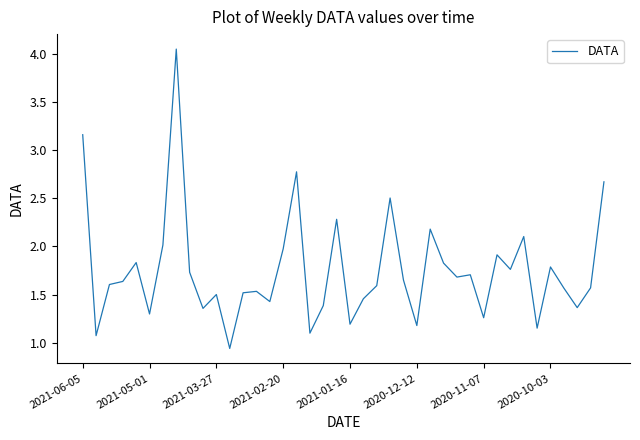

Which has a higher value, 2021-01-16 or 2021-03-27?

2021-03-27